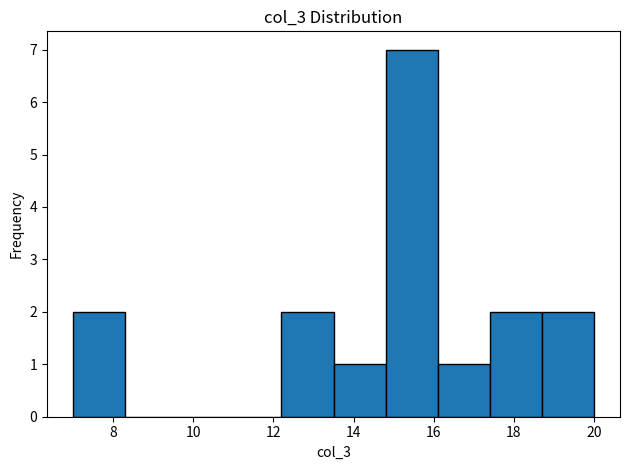

How tall is the bar that spans 13.5 to 14.8 on the x-axis? Neither the bar edges nor the heights are printed on the chart, so give them approximately, as read against the axes.

1